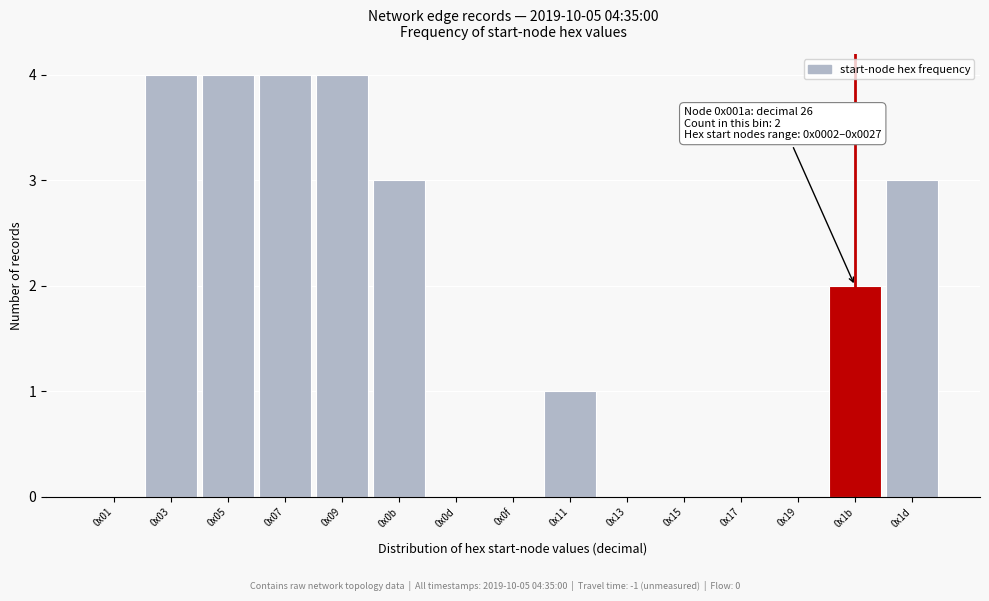

Reading right to left, what are all the values shown in this chart?

0x1d=3	0x1b=2	0x19=0	0x17=0	0x15=0	0x13=0	0x11=1	0x0f=0	0x0d=0	0x0b=3	0x09=4	0x07=4	0x05=4	0x03=4	0x01=0